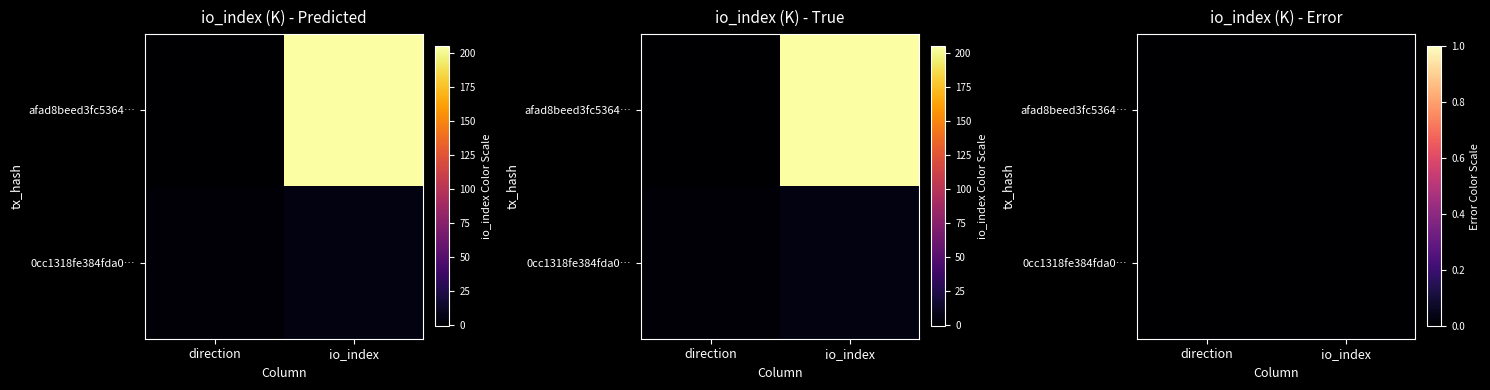

What is the average value of the 0cc1318fe384fda010a632577eba63ce1bc6adc series?

3